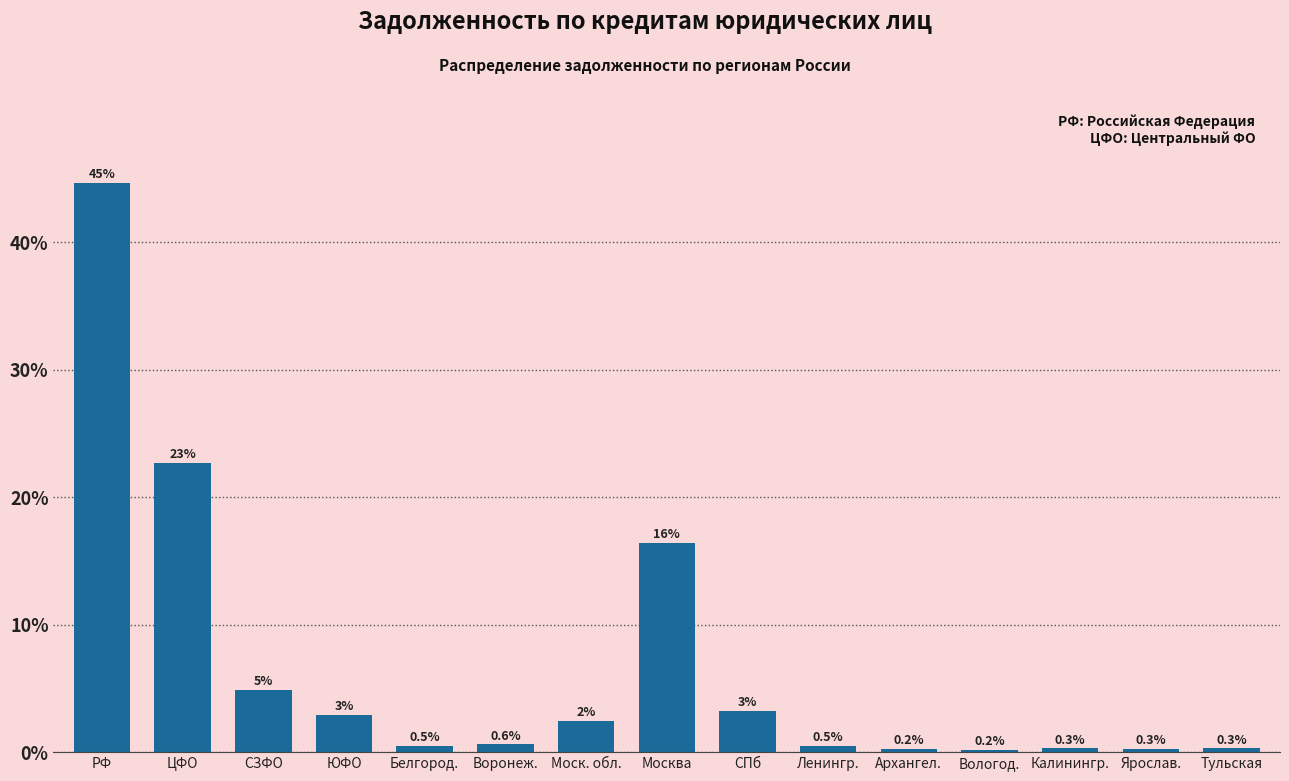

The chart shows a value of 0.2 at Архангел.. True or false?

True